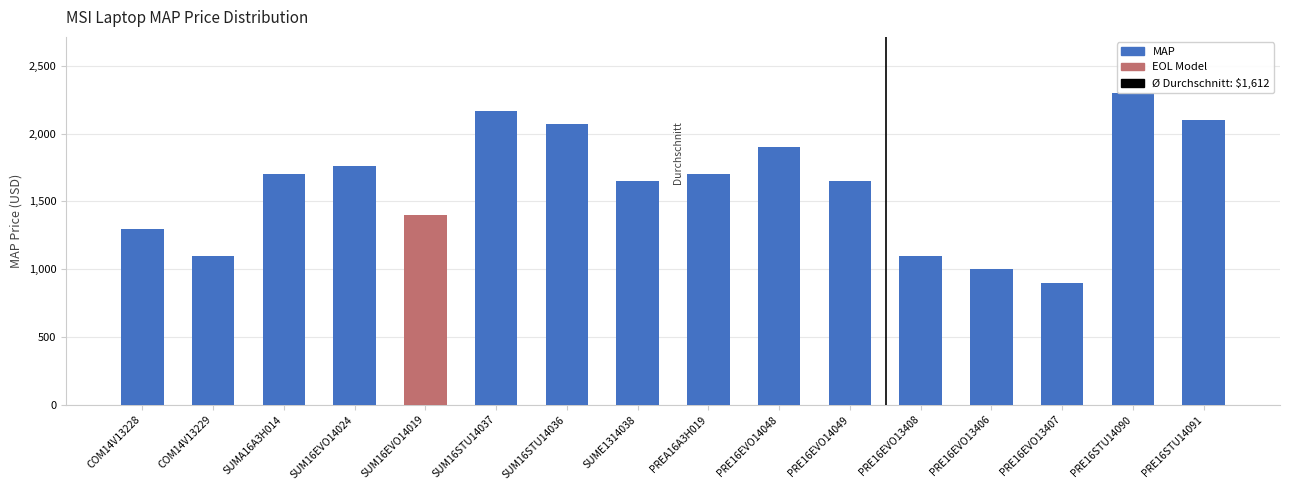

What is the change in value from SUM16EVO14019 to PRE16EVO14048?

+500